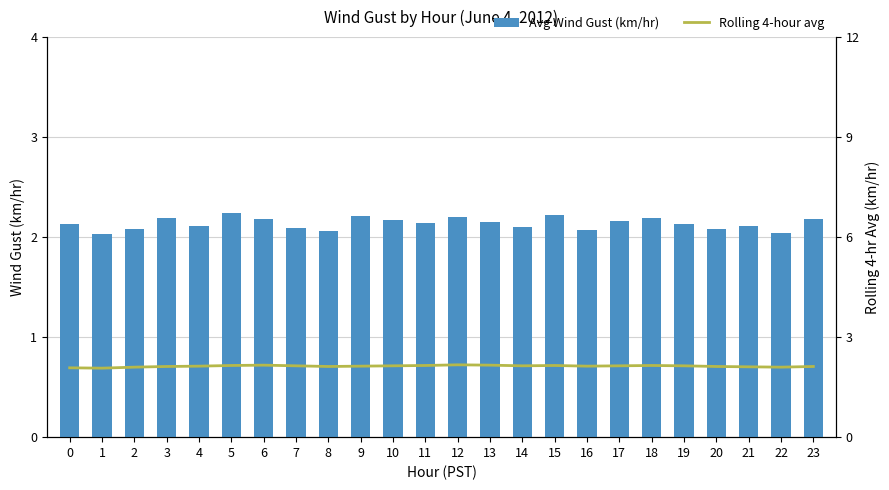

What are all the series names shown in the legend?

Avg Wind Gust (km/hr), Rolling 4-hour avg